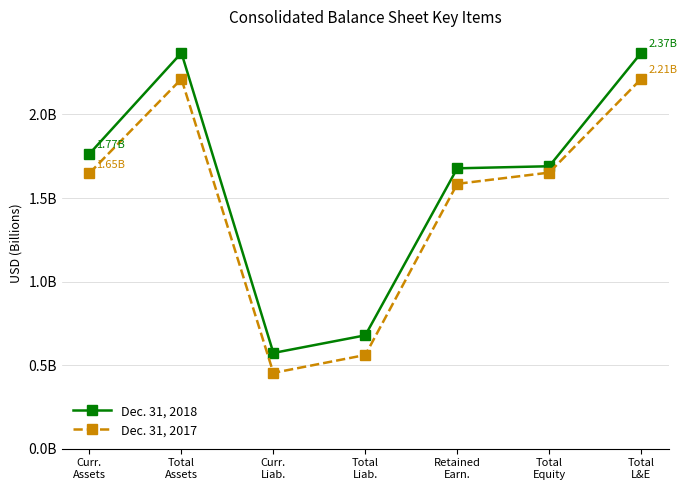

Where is Dec. 31, 2017 nearest to the value 1?

Total
Liab.